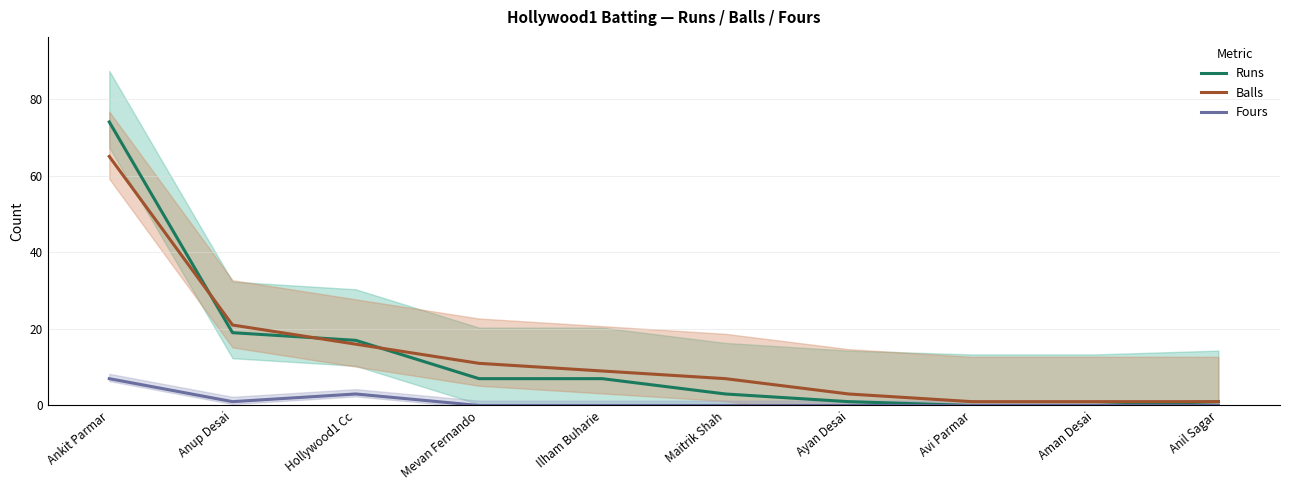

How many data points in Runs are above 7?

3